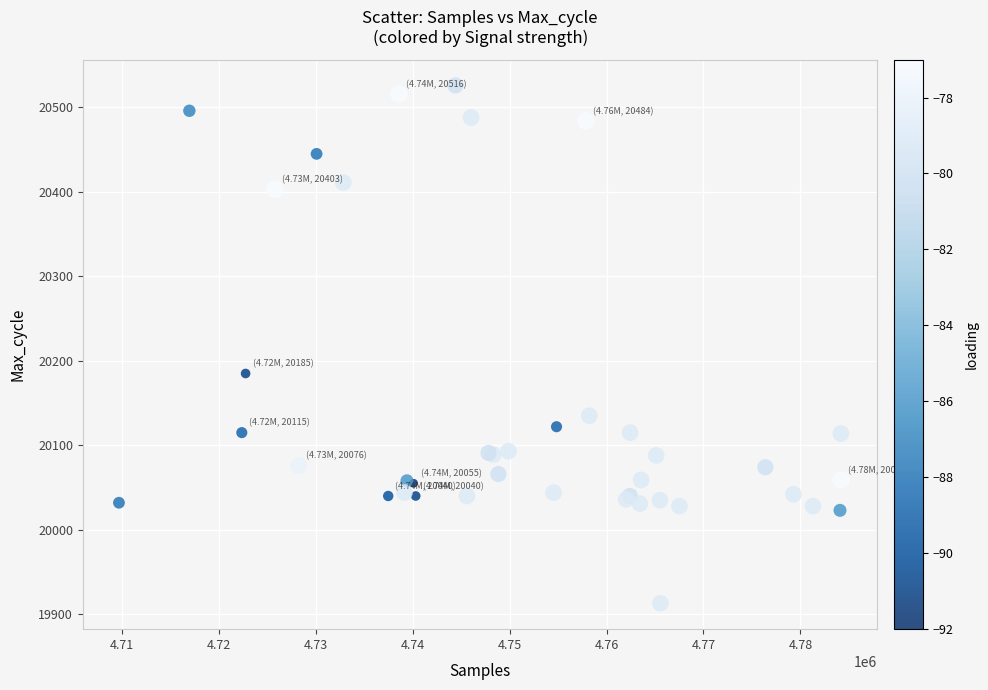

What Y value in the scatter plot is closest to 20219?

20185